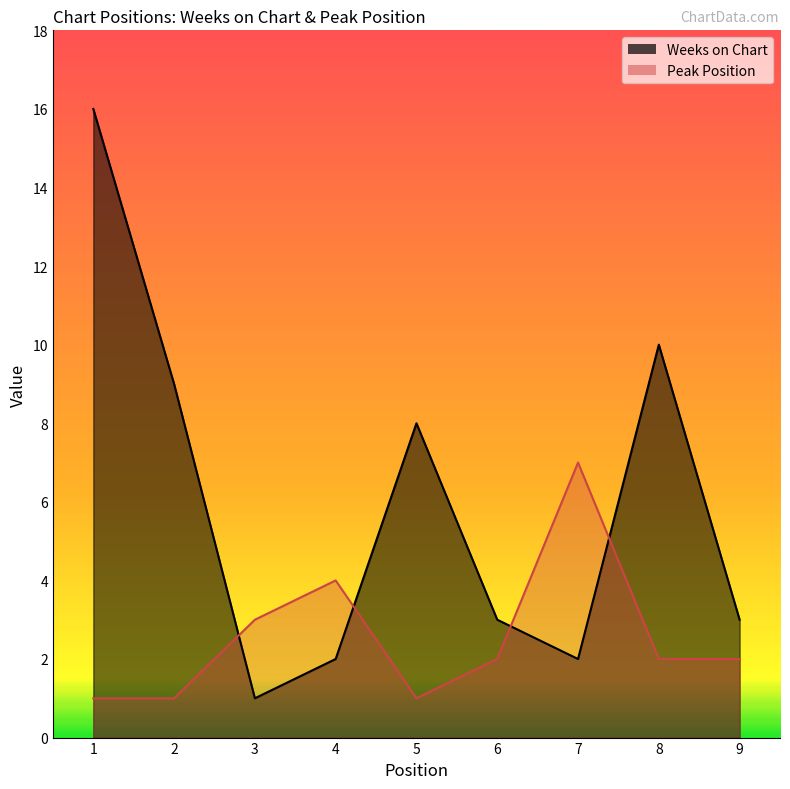

What is the smallest value displayed?

1